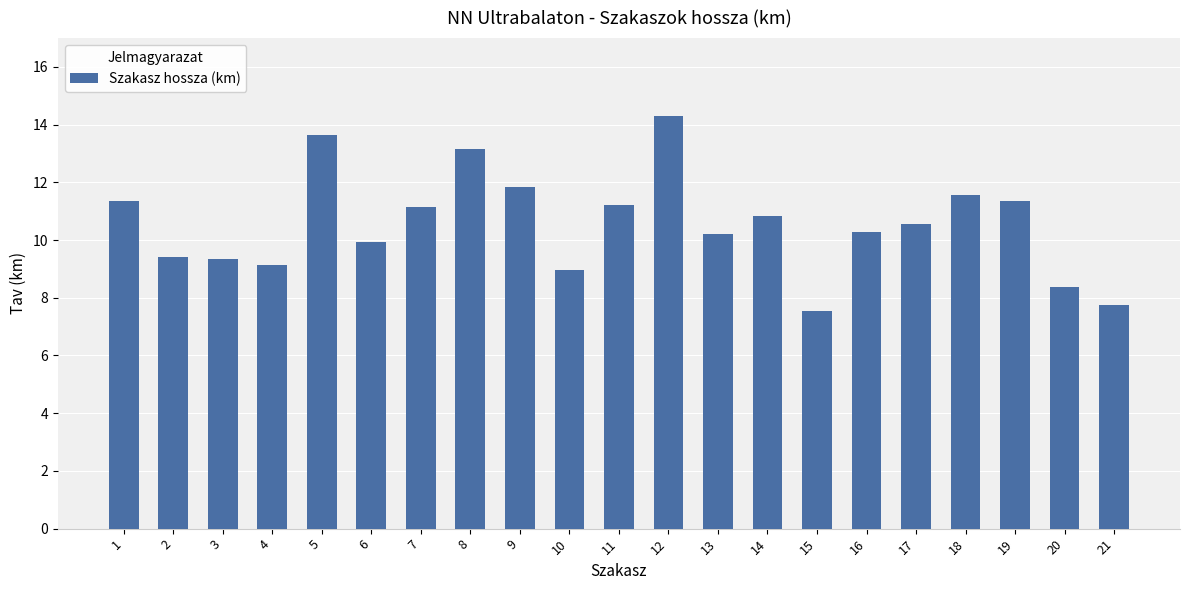

What is the value of the 7th bar from the left?

11.2